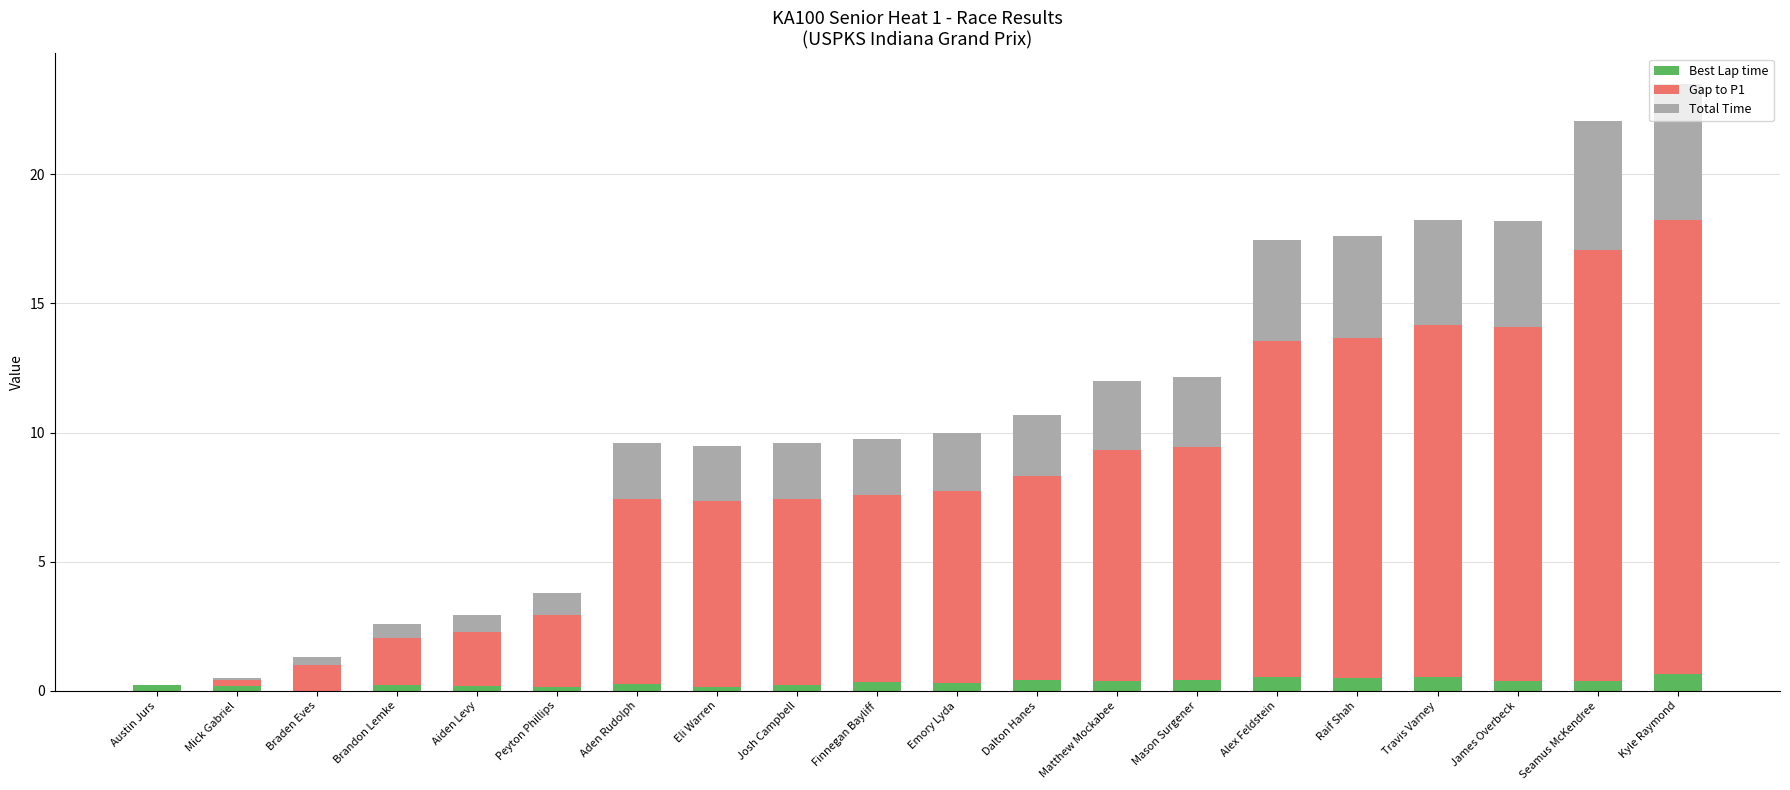

What is the maximum value for Best Lap time?

0.7